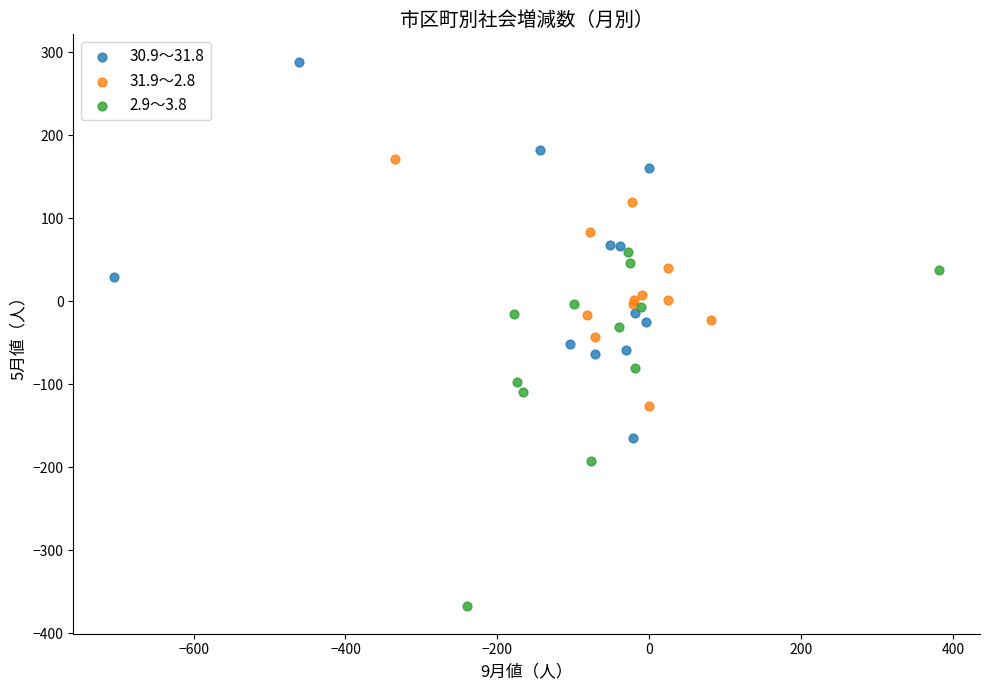

Which series reaches the minimum Y coordinate?

2.9～3.8